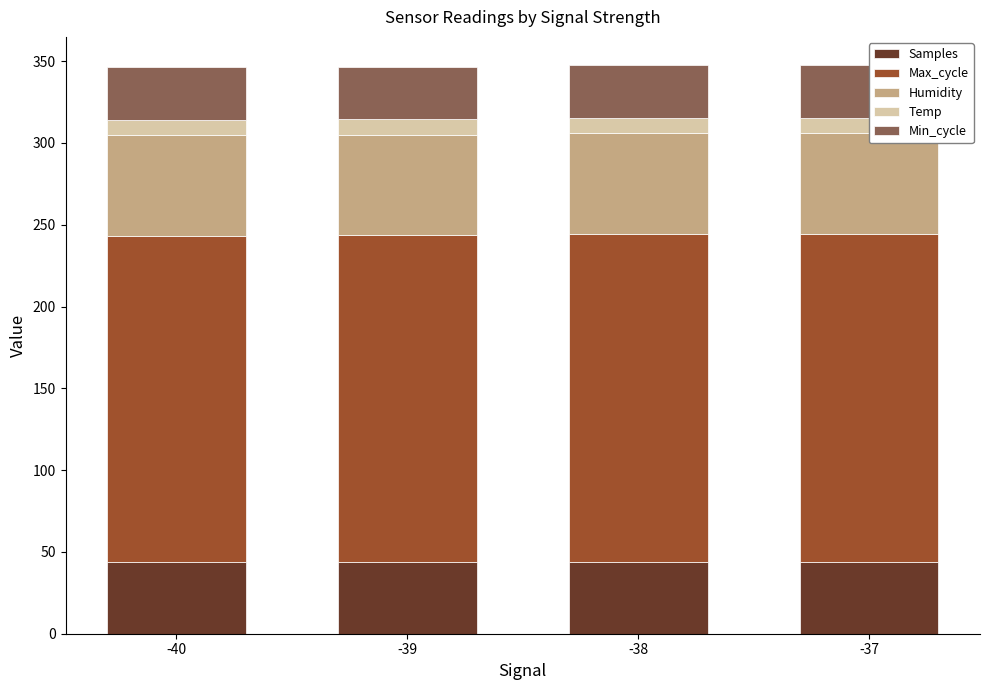

At which label does Min_cycle reach its minimum?

-40